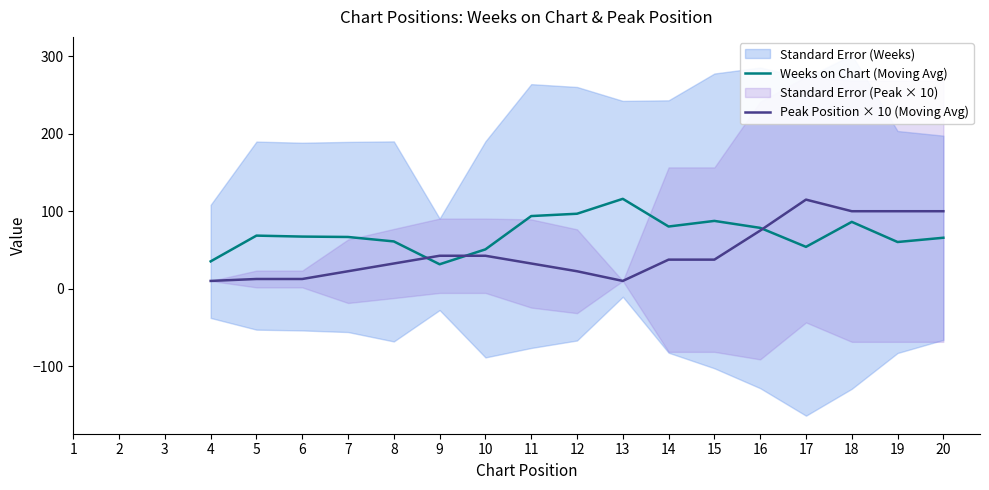

True or false: Peak Position × 10 (Moving Avg) has more than 0 points higher than both neighbors.

True